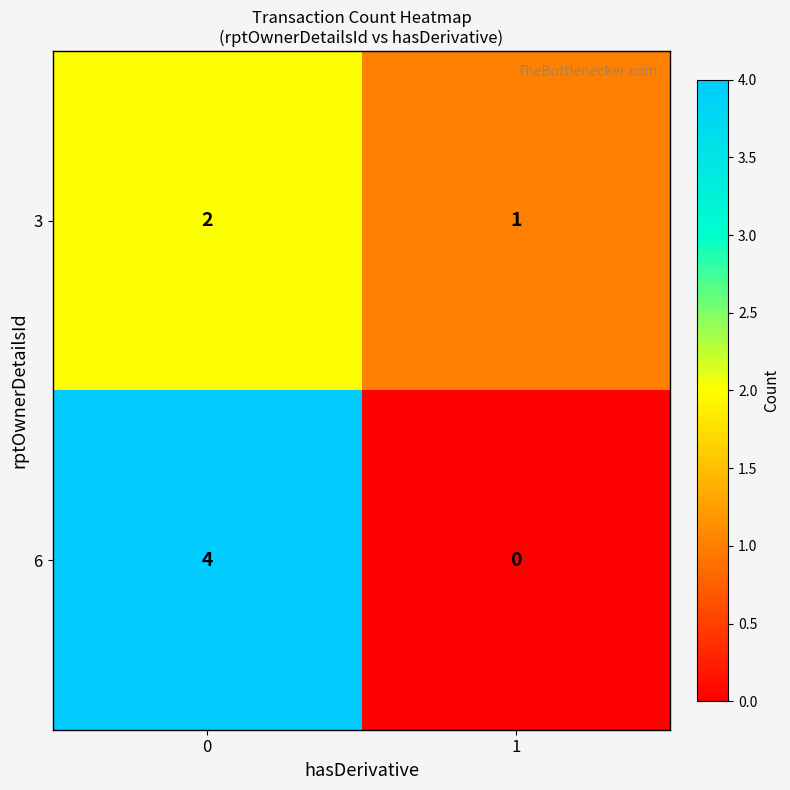

Reading left to right, extract all data points from this chart.

3: 0=2	1=1
6: 0=4	1=0